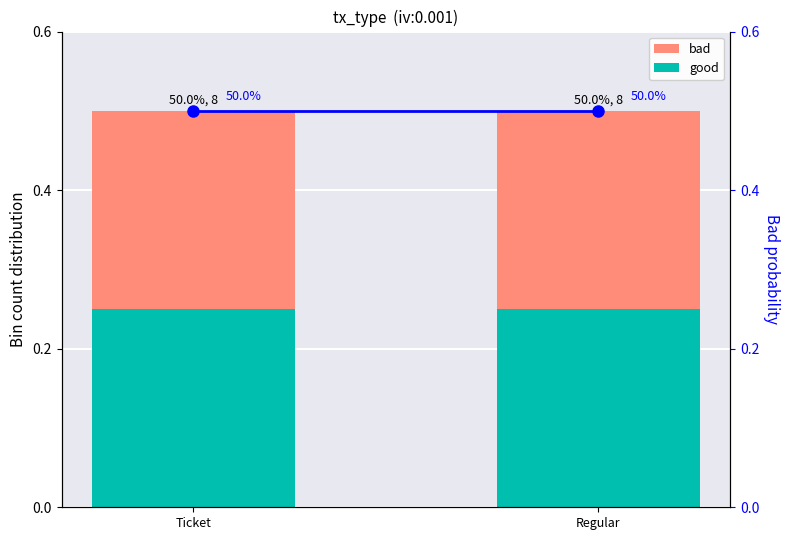

Which series has the largest range (max minus min)?

good